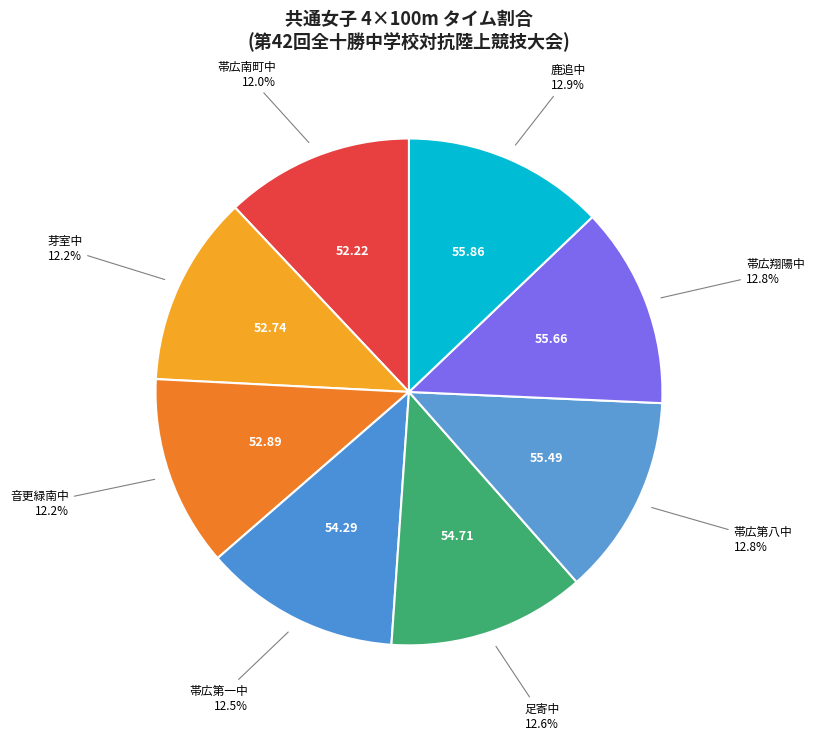

How many segments does this pie chart have?

8